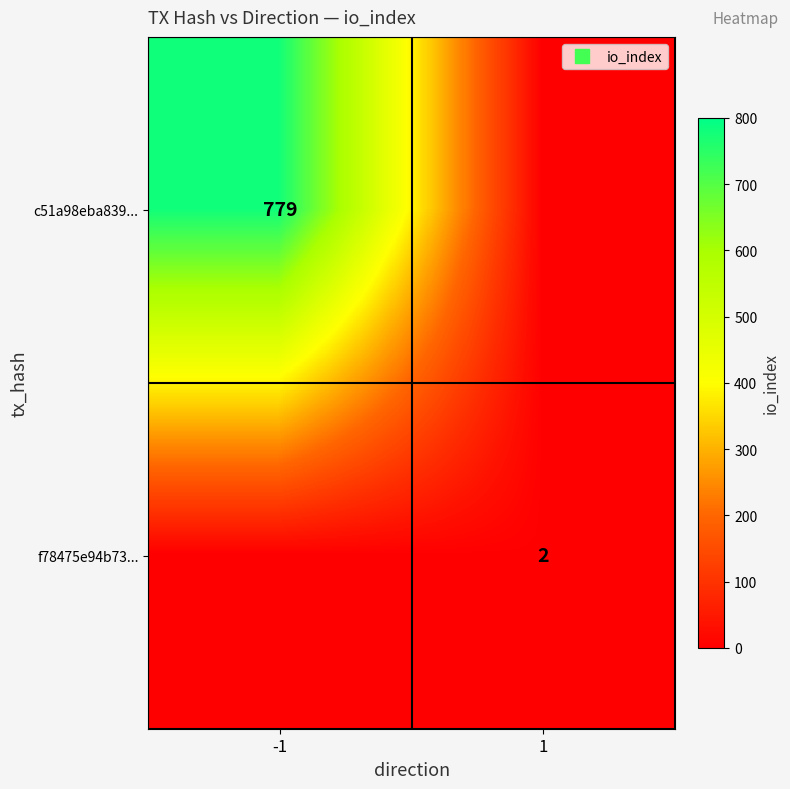

Is it true that c51a98eba839... equals 0 at 1?

True